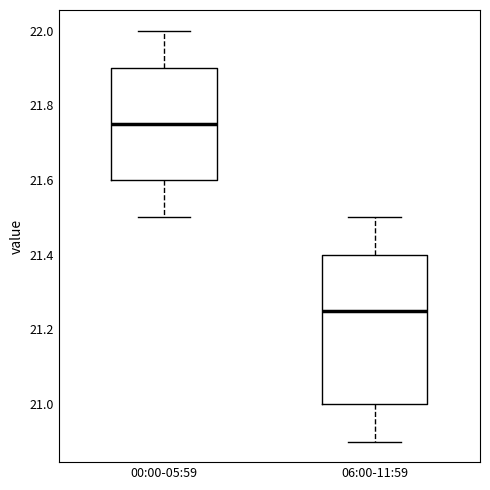

Which box is the tallest, from its lower edge to its upper edge?

06:00-11:59